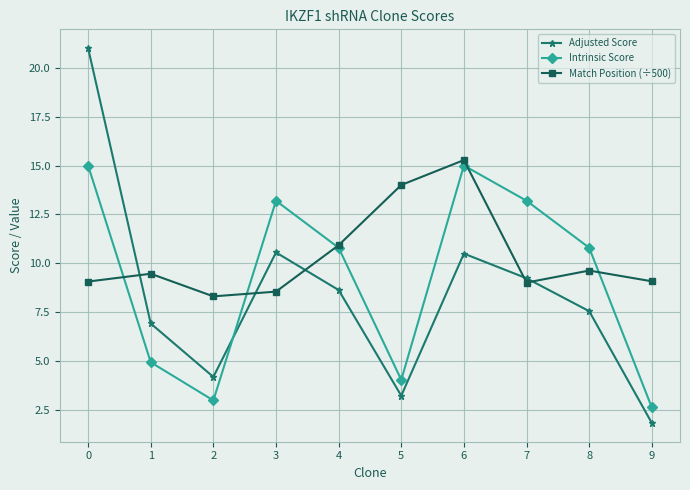

Between 4 and 8, which series saw the biggest shift?

Match Position (÷500)